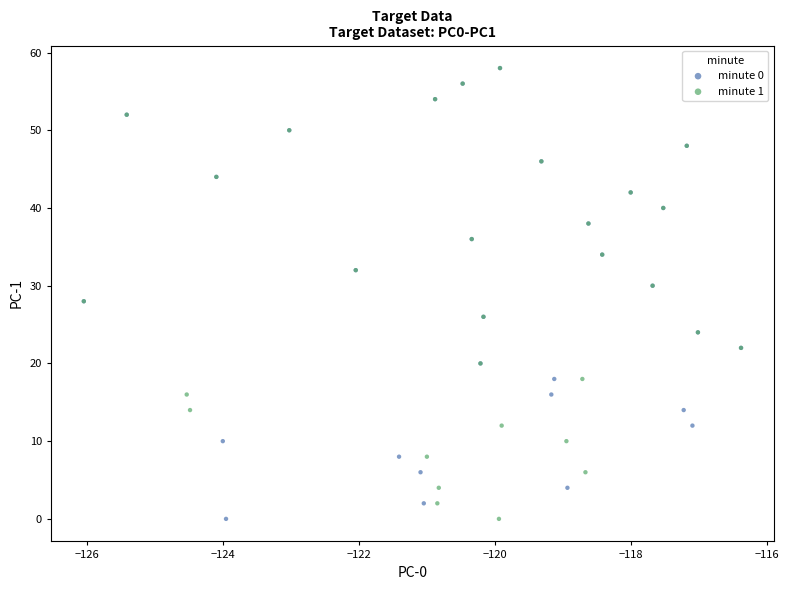

What are all the series names shown in the legend?

minute 0, minute 1